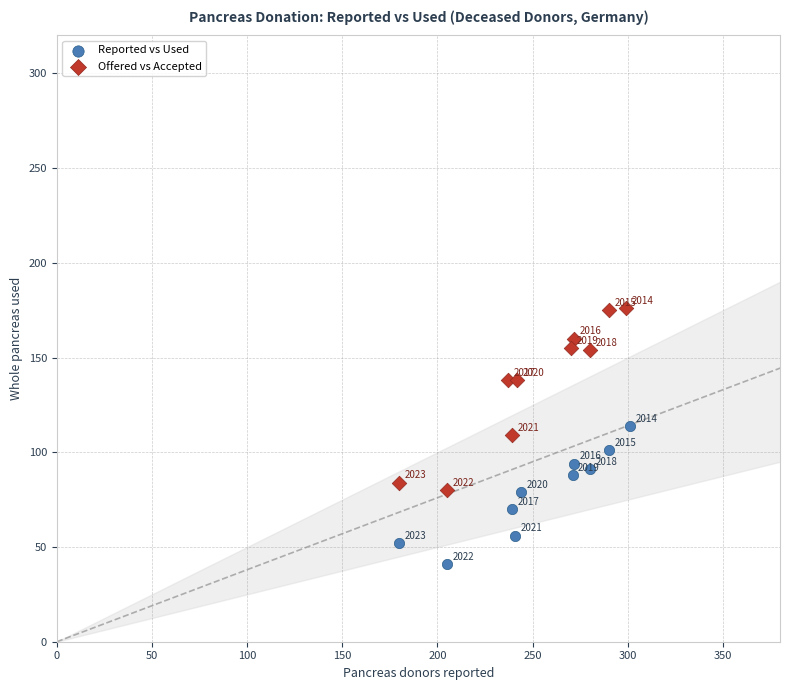

Which series contains the highest Y value?

Offered vs Accepted